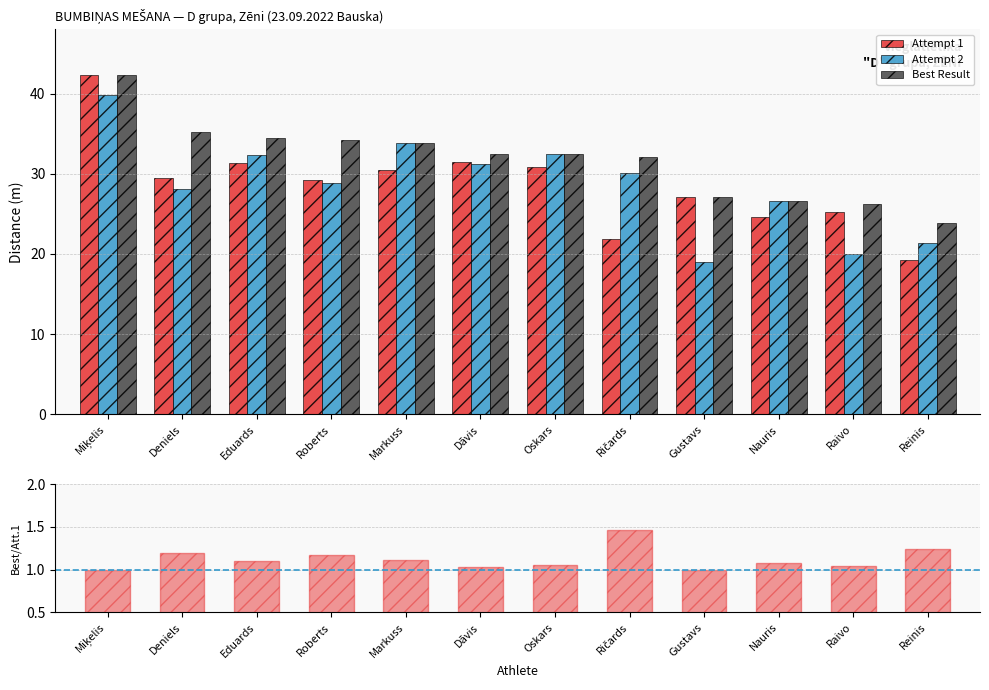

Reading left to right, list all the values displayed in this chart.

Attempt 1: 42.2	29.5	31.3	29.2	30.4	31.4	30.9	21.9	27.1	24.6	25.2	19.3
Attempt 2: 39.9	28.1	32.4	28.8	33.8	31.2	32.4	30.1	19.1	26.6	20.0	21.3
Best Result: 42.2	35.2	34.5	34.2	33.8	32.5	32.4	32.1	27.1	26.6	26.3	23.9
Best/Attempt1: 1.0	1.2	1.1	1.2	1.1	1.0	1.0	1.5	1.0	1.1	1.0	1.2